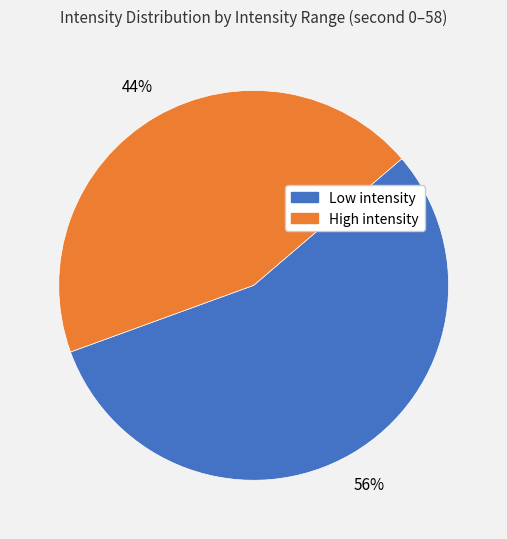

To the nearest percent, what is the average slice percentage?

50%